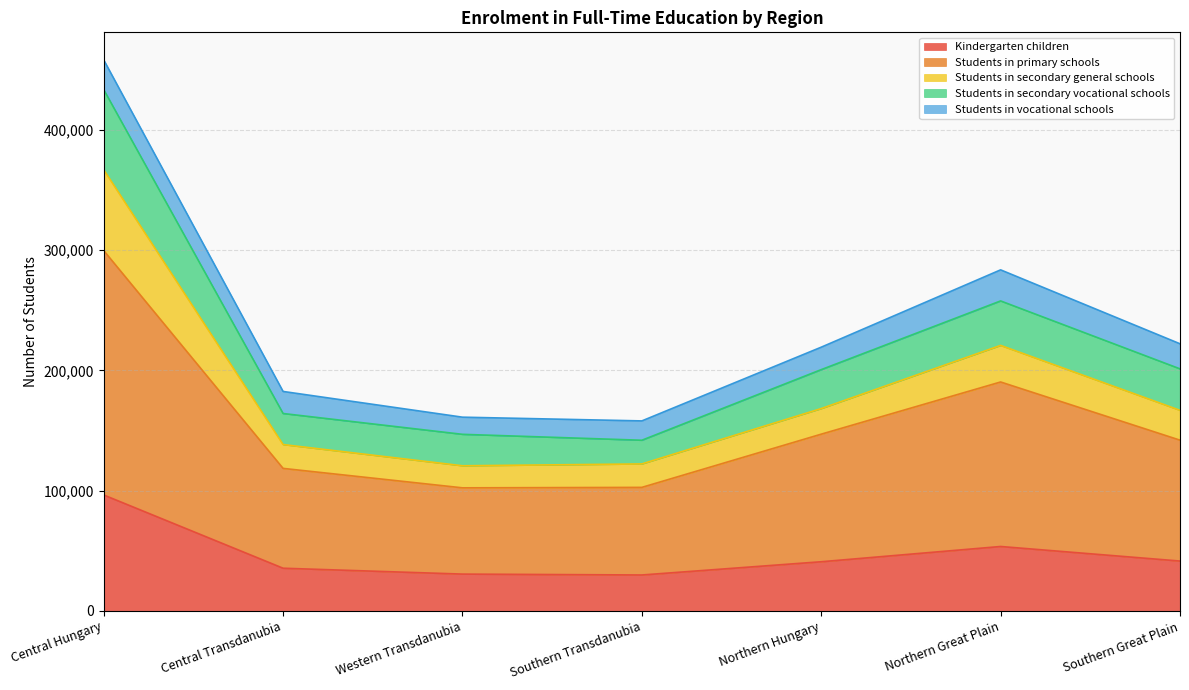

Where does the Students in secondary general schools series first go above 200560?

Central Hungary